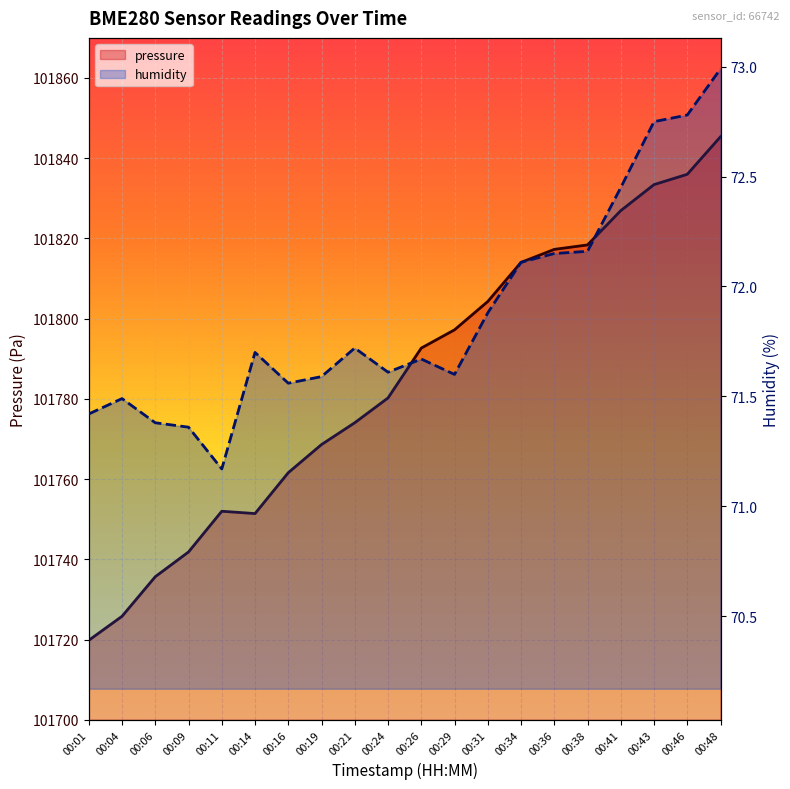

Rank the series at 00:38 from highest to lowest value.

pressure, humidity